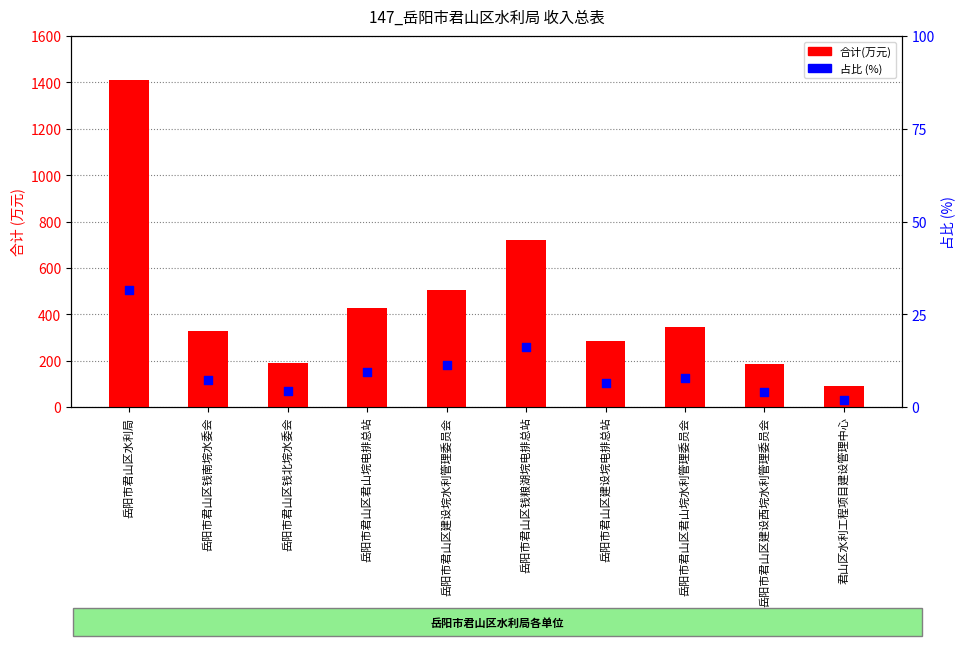

What is the total value across all series at 君山区水利工程项目建设管理中心?

91.1